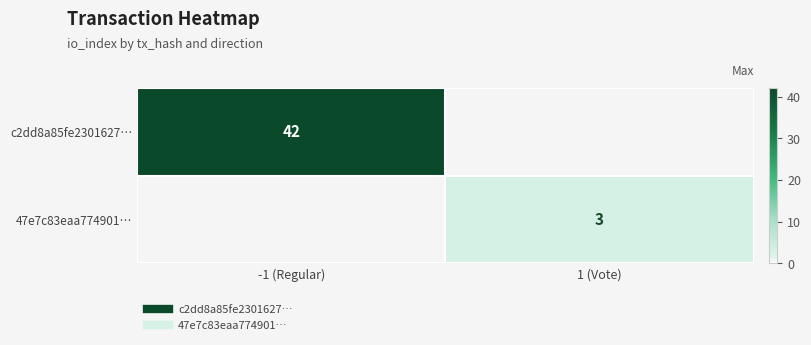

Rank the series at -1 (Regular) from highest to lowest value.

c2dd8a85fe2301627…, 47e7c83eaa774901…